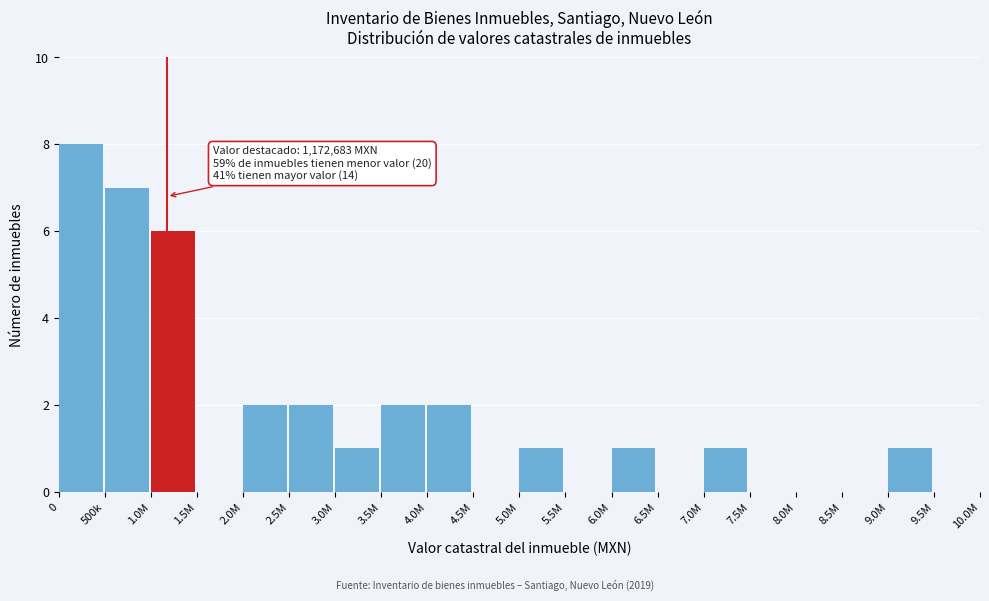

Reading right to left, extract all data points from this chart.

9.5M=0	9.0M=1	8.5M=0	8.0M=0	7.5M=0	7.0M=1	6.5M=0	6.0M=1	5.5M=0	5.0M=1	4.5M=0	4.0M=2	3.5M=2	3.0M=1	2.5M=2	2.0M=2	1.5M=0	1.0M=6	500k=7	0=8